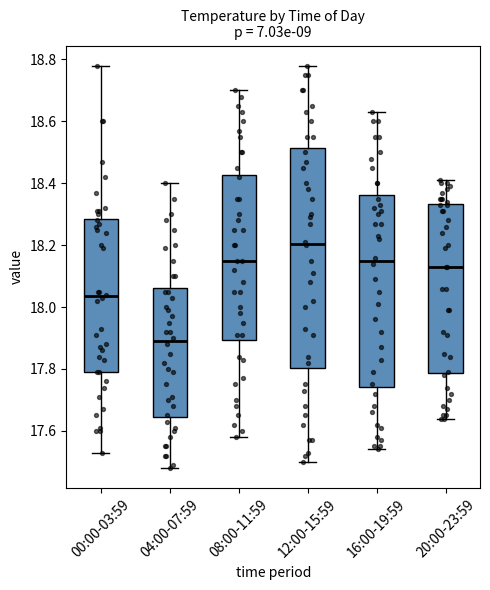

Comparing the boxes themselves (not the whiskers), which one is the tallest?

12:00-15:59